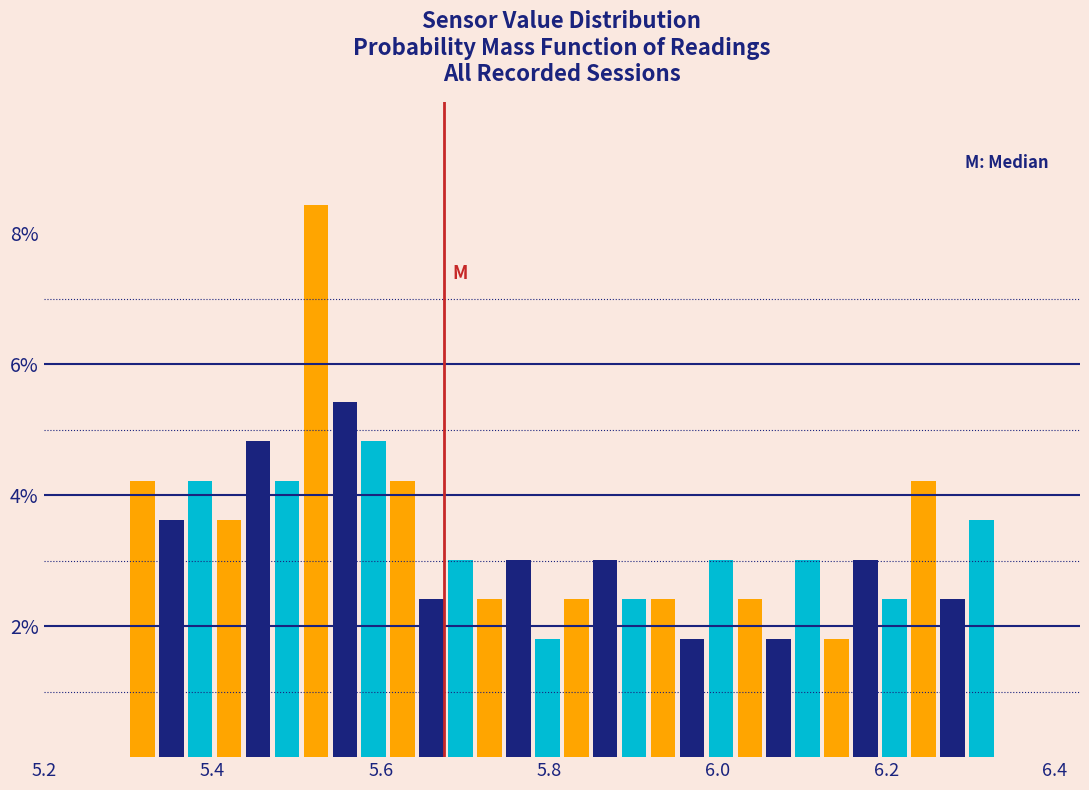

Around what value on the x-axis is the tallest bar? Give the approximate position of its centre, as read against the axis.

5.52